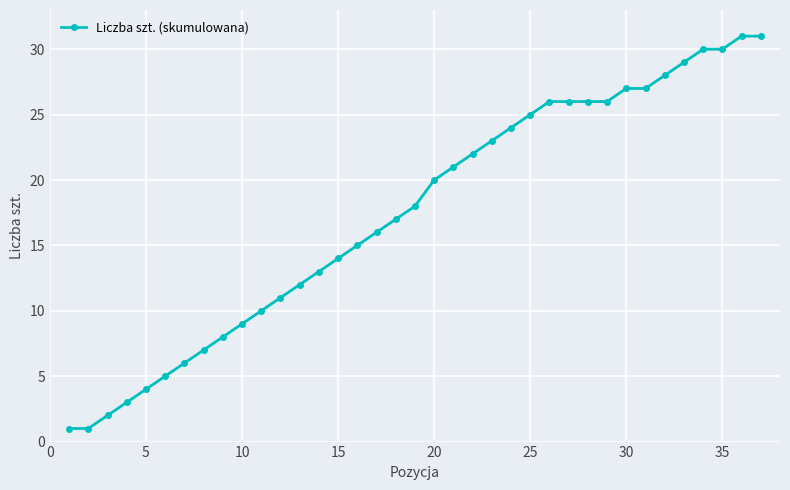

Reading left to right, list all the values displayed in this chart.

1	1	2	3	4	5	6	7	8	9	10	11	12	13	14	15	16	17	18	20	21	22	23	24	25	26	26	26	26	27	27	28	29	30	30	31	31